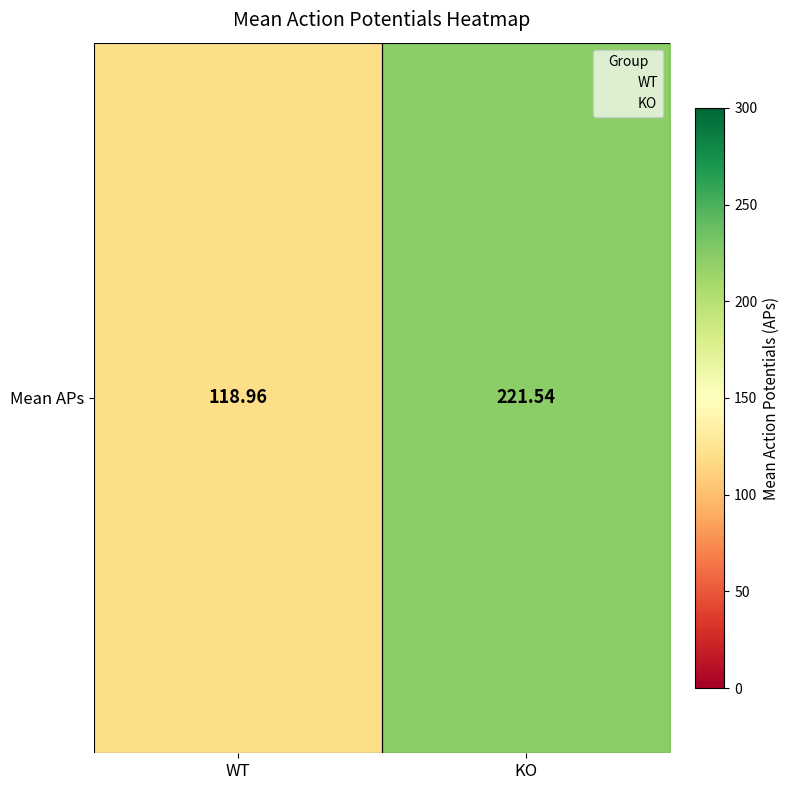

Reading left to right, list all the values displayed in this chart.

WT=119.0	KO=221.5